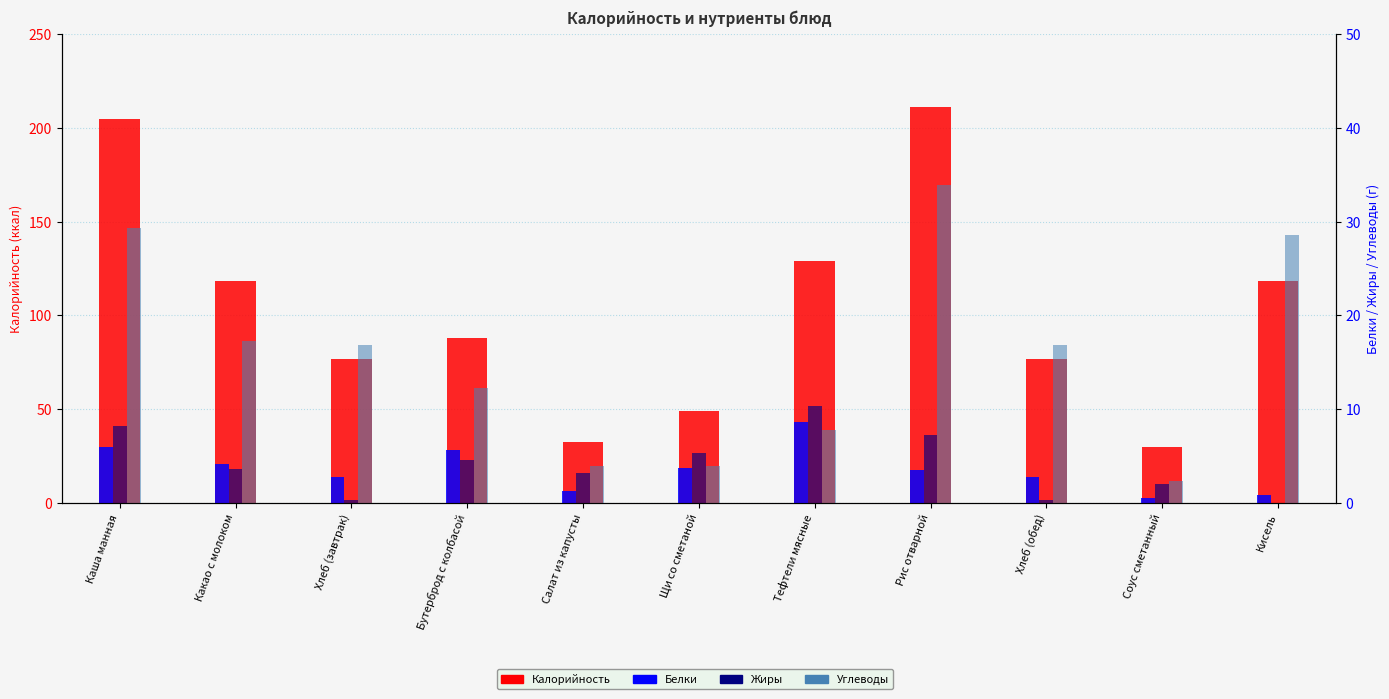

Reading left to right, list all the values displayed in this chart.

Калорийность: 205.0	118.6	76.7	88.2	32.5	49.3	129.0	211.4	76.7	29.6	118.4
Белки: 6.0	4.2	2.8	5.7	1.3	3.7	8.6	3.5	2.8	0.5	0.9
Жиры: 8.2	3.6	0.3	4.6	3.2	5.3	10.3	7.3	0.3	2.0	0.0
Углеводы: 29.3	17.3	16.8	12.3	3.9	3.9	7.8	33.9	16.8	2.3	28.6